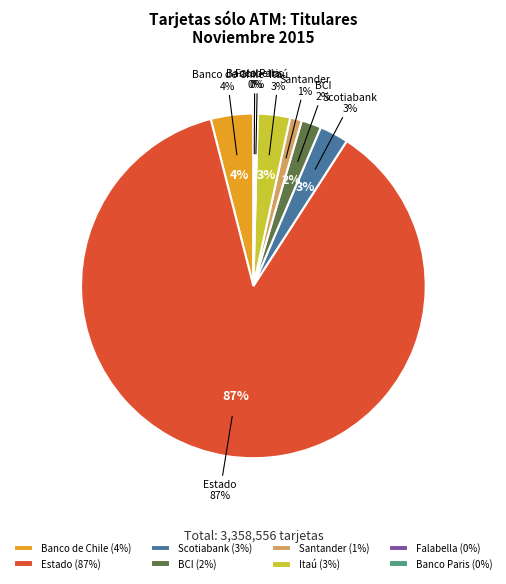

What is the largest slice in the pie chart?

Estado